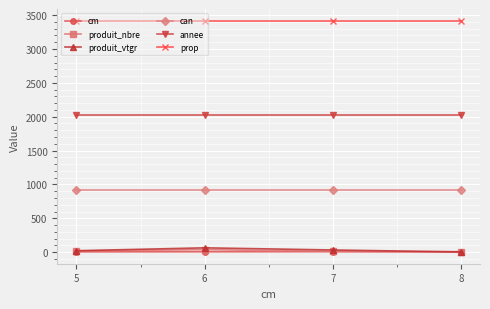

Is this an area chart (filled region under the line)?

No